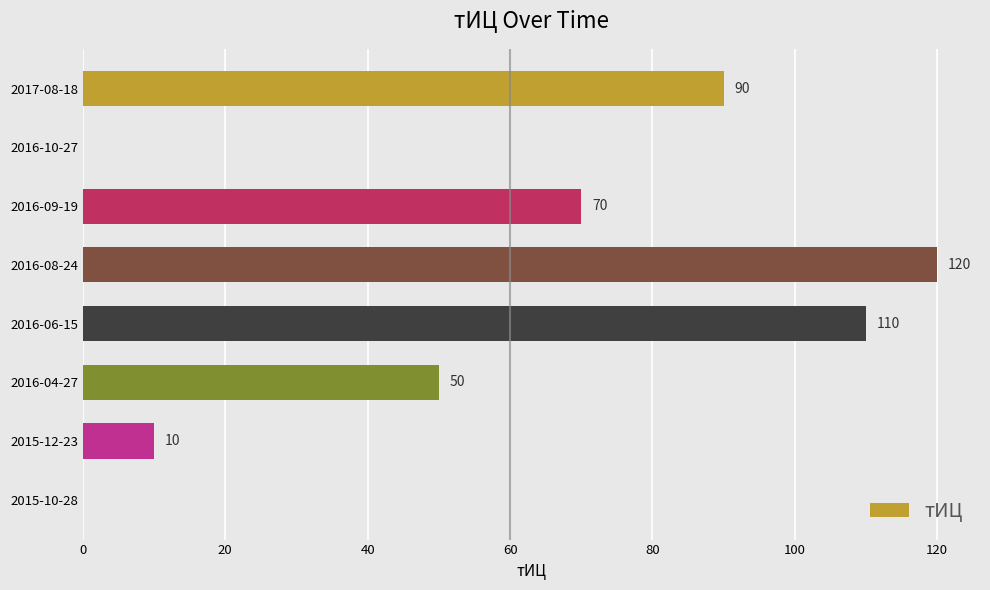

True or false: the data shows 14 at 2016-04-27.

False